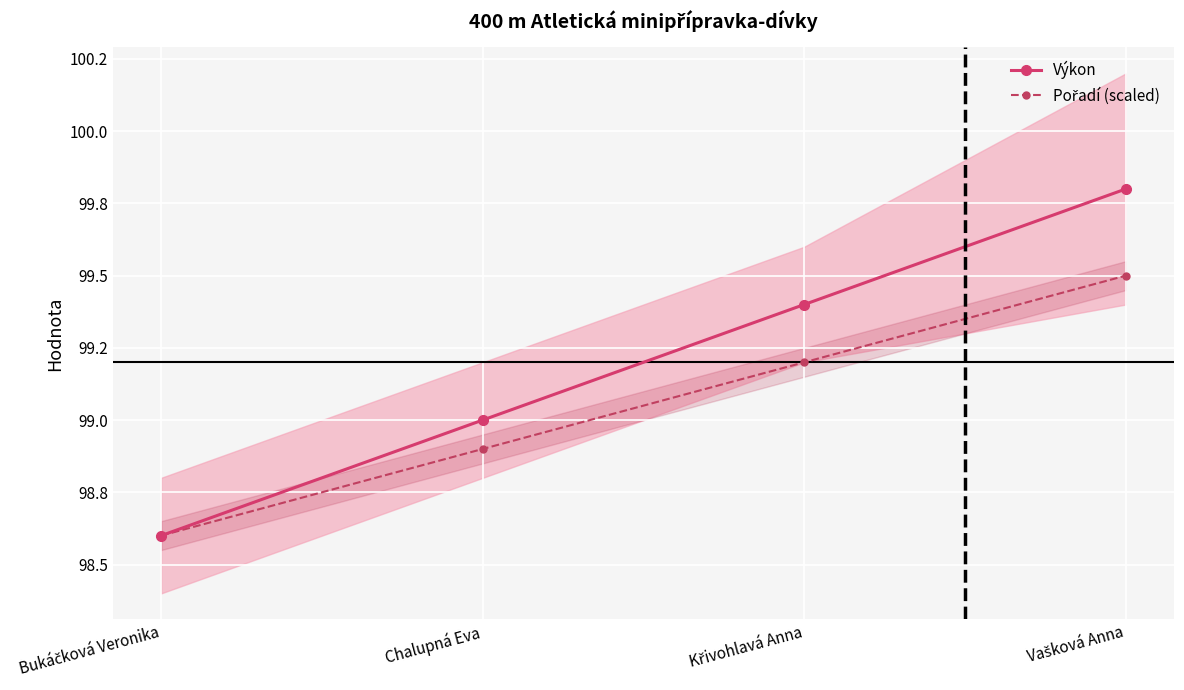

True or false: Pořadí (scaled) and Výkon cross at least once.

False